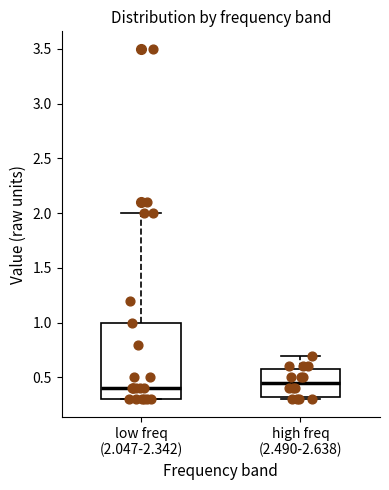

Which box is the tallest, from its lower edge to its upper edge?

low freq (2.047-2.342)